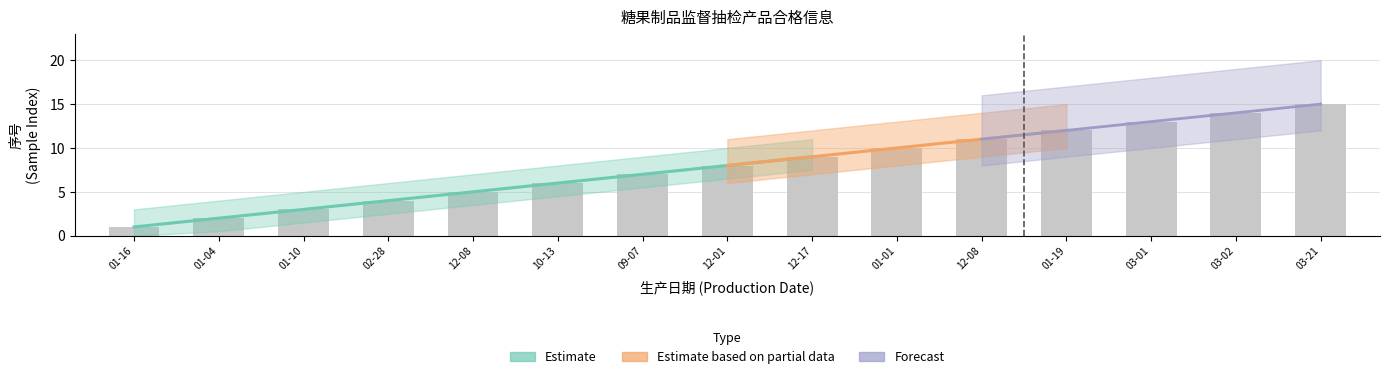

How many categories are shown in the chart?

15